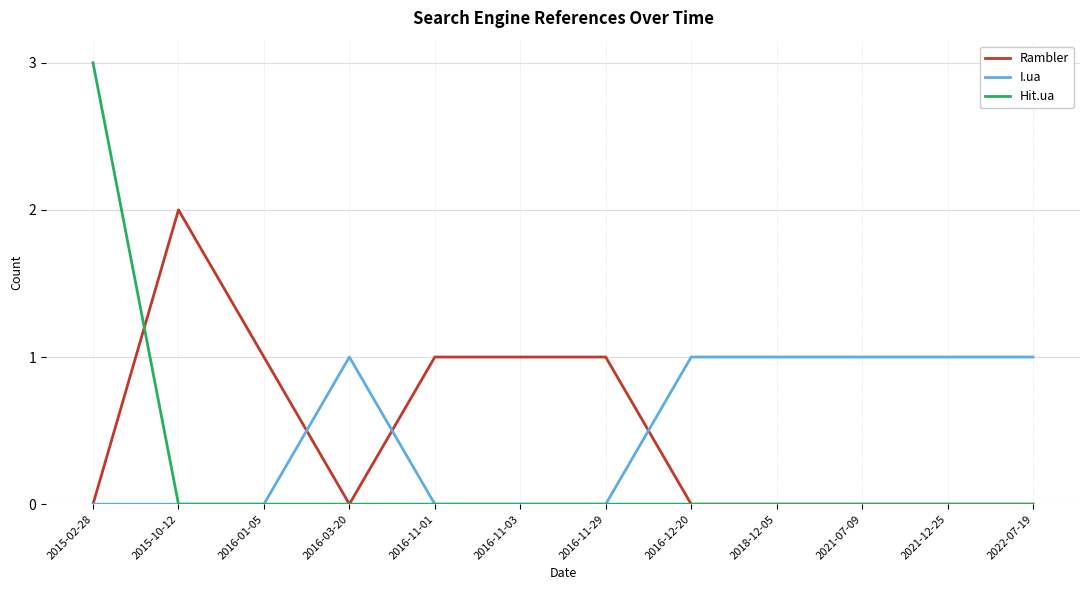

Which series changed the most between 2015-10-12 and 2018-12-05?

Rambler